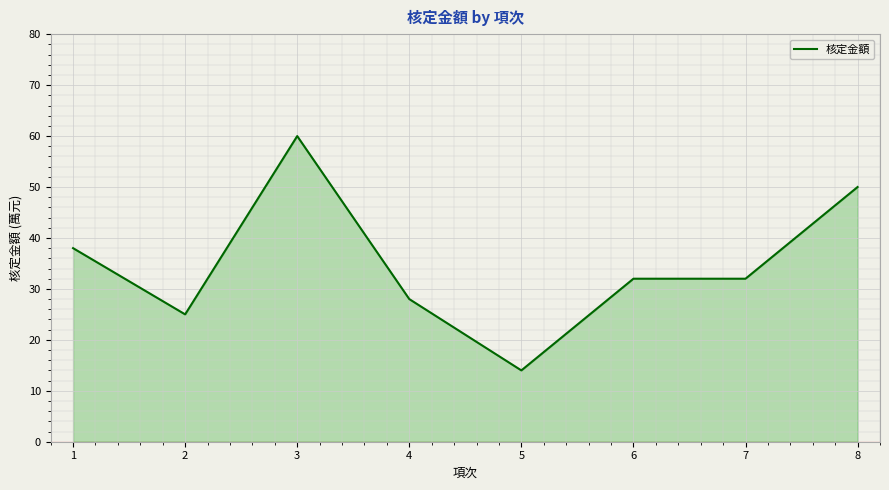

What is the change in value from 3 to 8?

-10